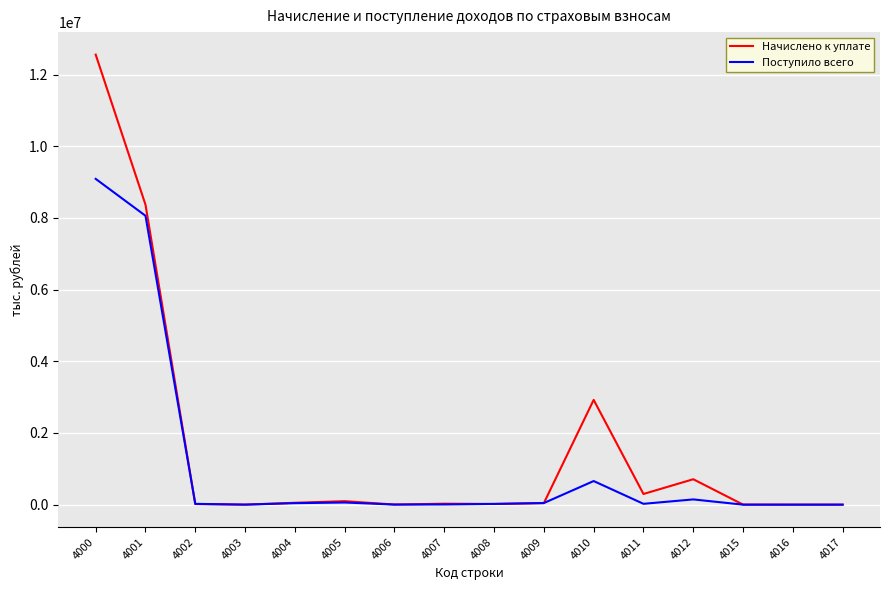

Rank the series by their maximum value, from lowest to highest.

Поступило всего, Начислено к уплате